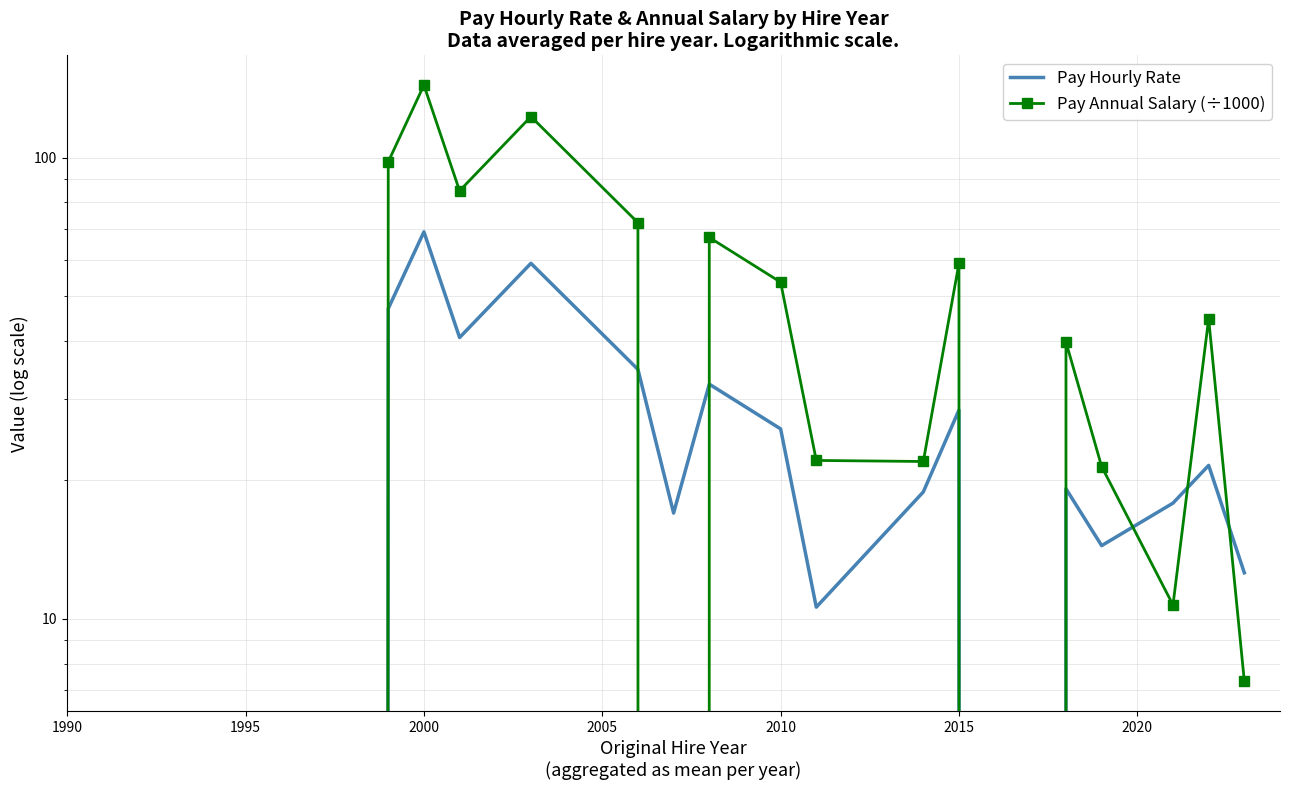

What are all the series names shown in the legend?

Pay Hourly Rate, Pay Annual Salary (÷1000)